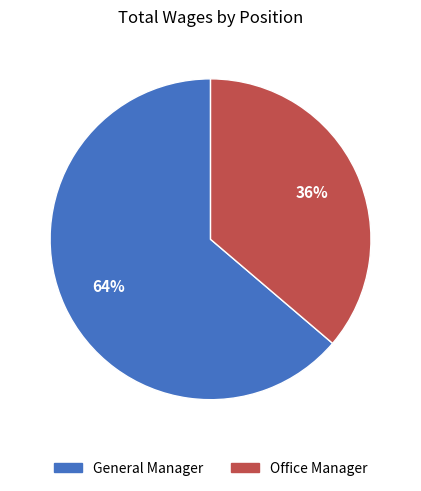

Does Office Manager account for over 50% of the chart?

No